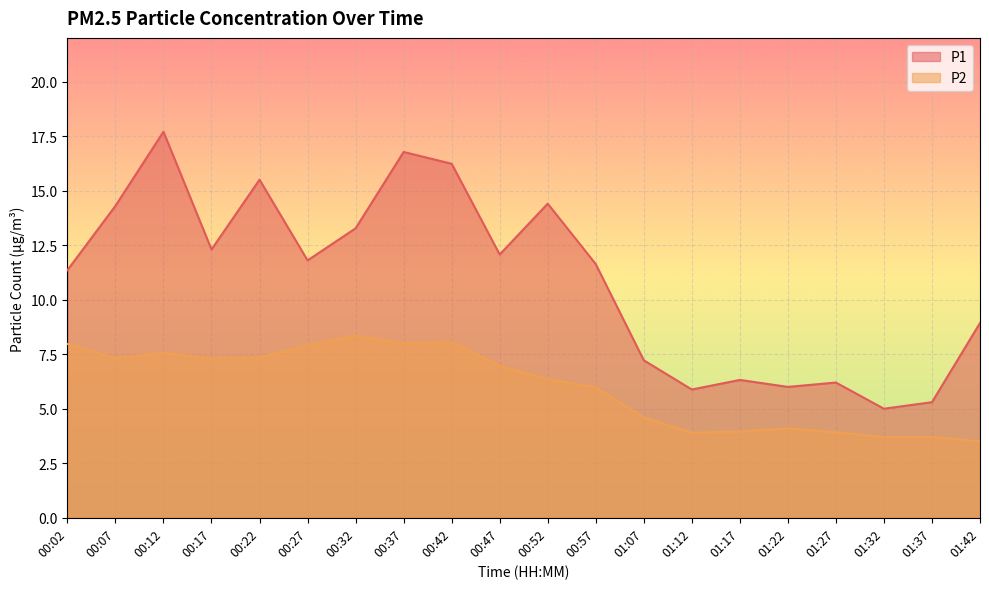

What is the sum of all P2 values?

120.5